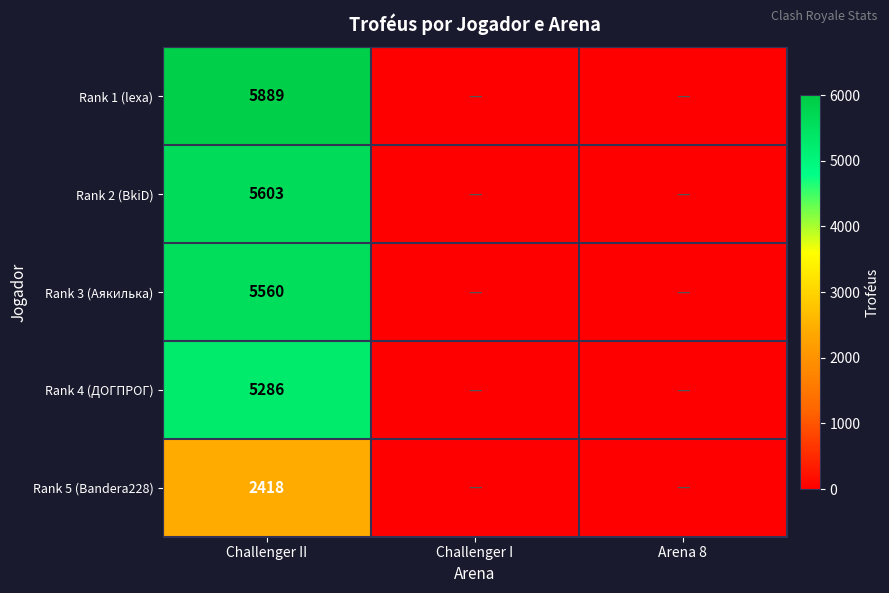

List the labels in order of Rank 1 (lexa) value, largest first.

Challenger II, Challenger I, Arena 8